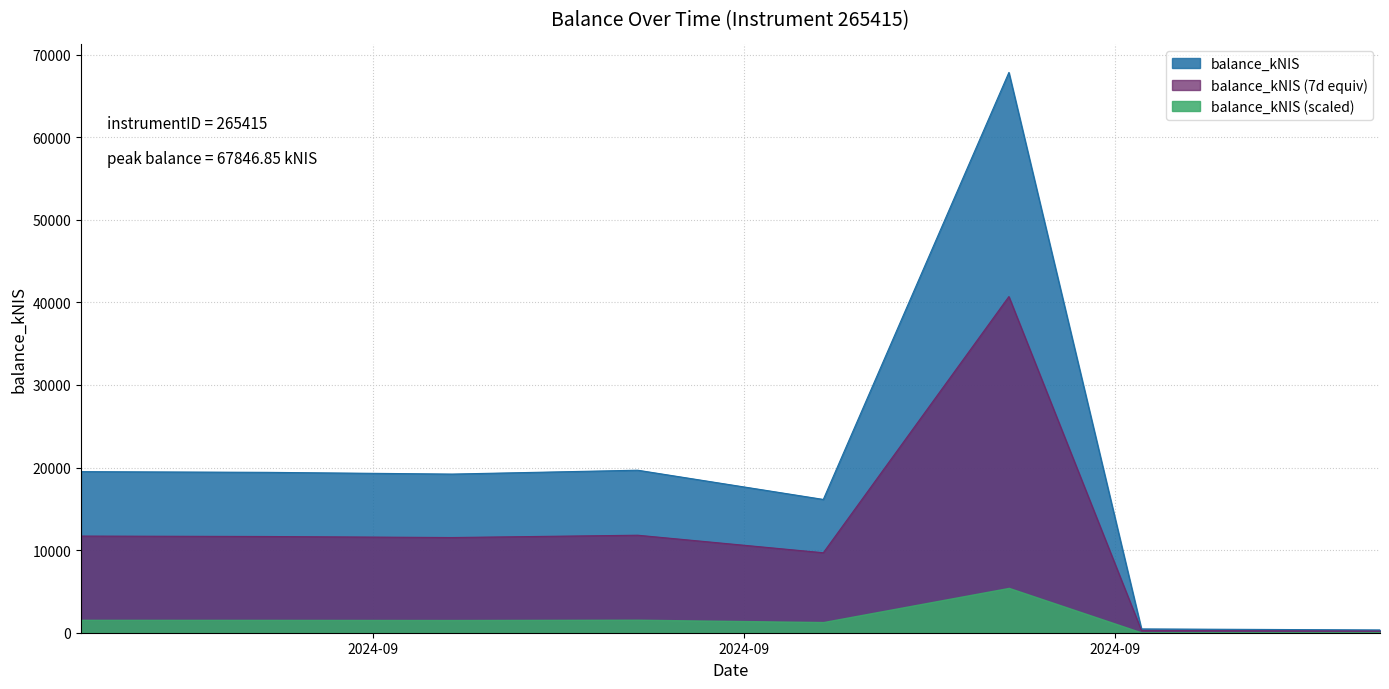

Reading left to right, extract all data points from this chart.

2024-08-22=11704.8	2024-08-29=11653.3	2024-09-05=11527.6	2024-09-12=11807.8	2024-09-19=9685.3	2024-09-26=40708.1	2024-10-01=276.6	2024-10-10=201.6